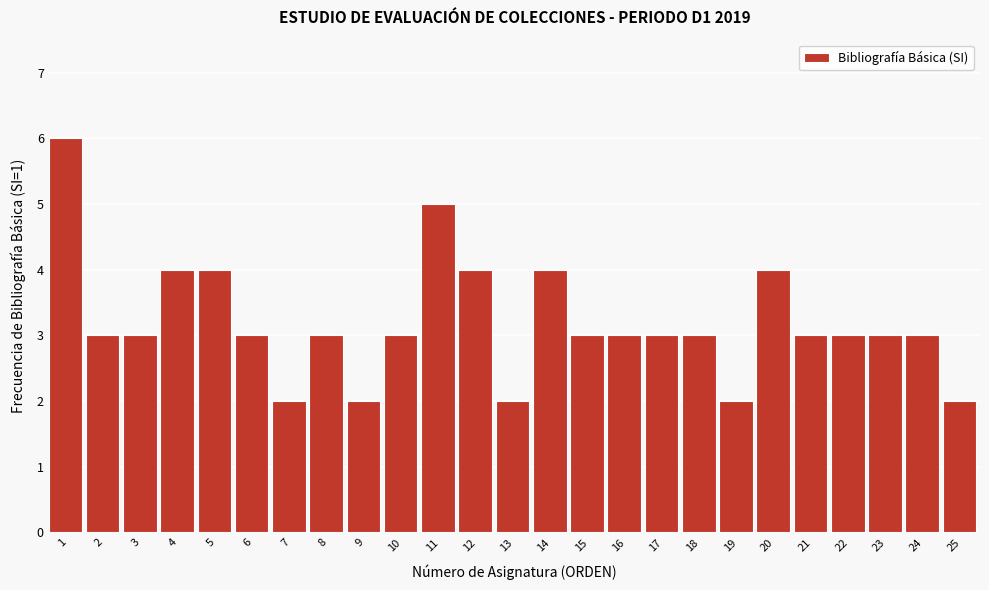

Reading left to right, list all the values displayed in this chart.

6	3	3	4	4	3	2	3	2	3	5	4	2	4	3	3	3	3	2	4	3	3	3	3	2